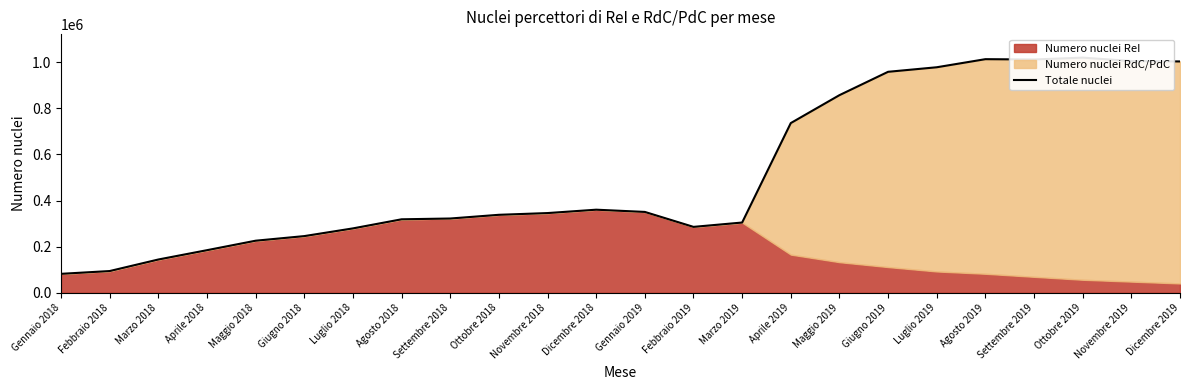

What is the label of the 13th point from the right?

Dicembre 2018